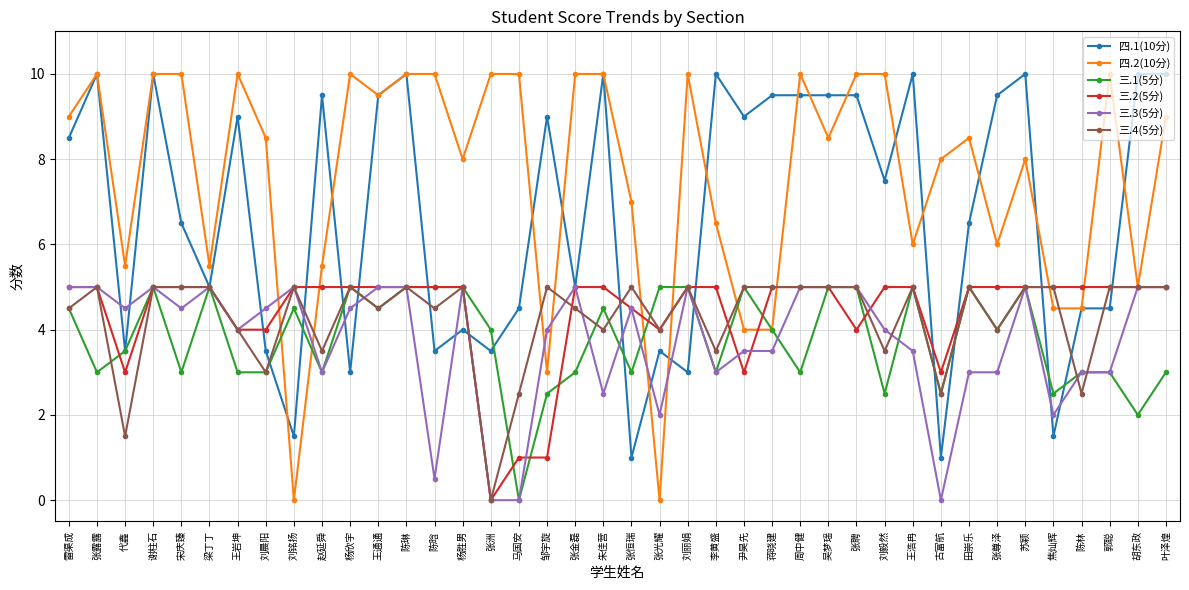

What is the approximate value of 四.2(10分) at 刘丽娟?

10.0